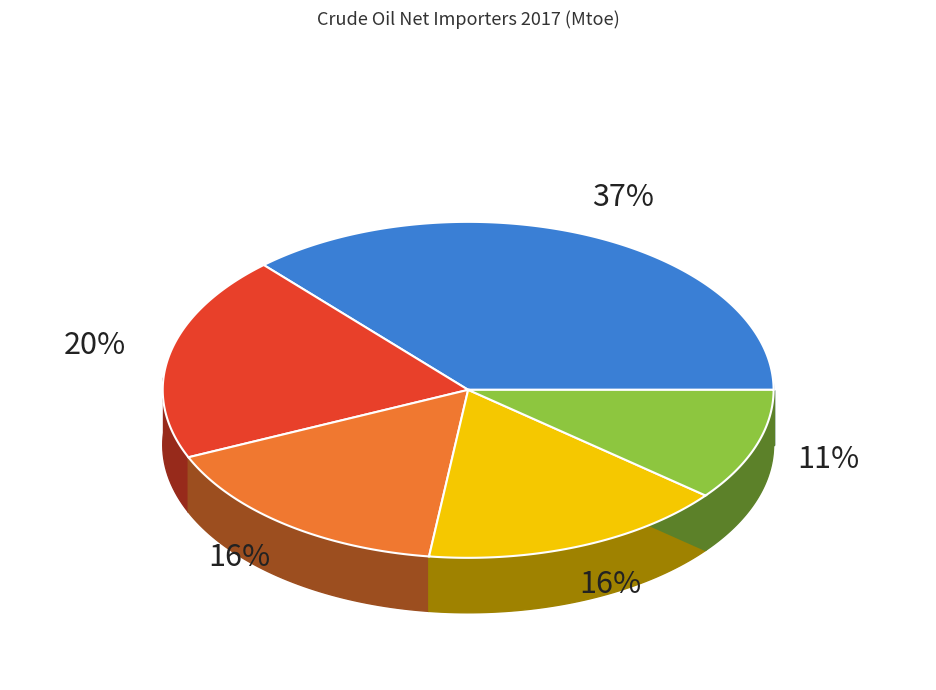

Combined, do Italy and Germany account for over 50%?

No